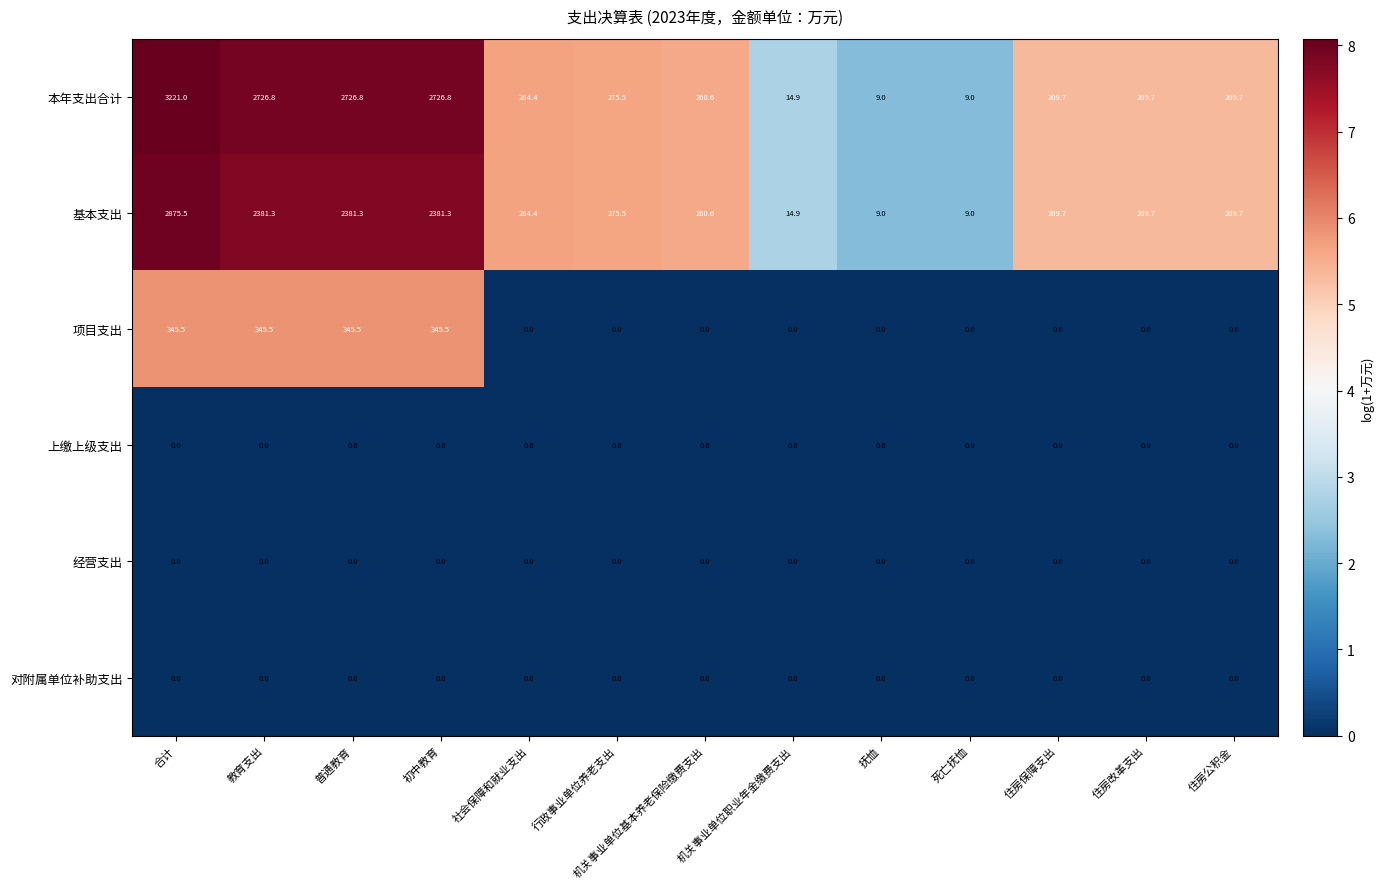

At how many categories does at least one series exceed 1046?

4